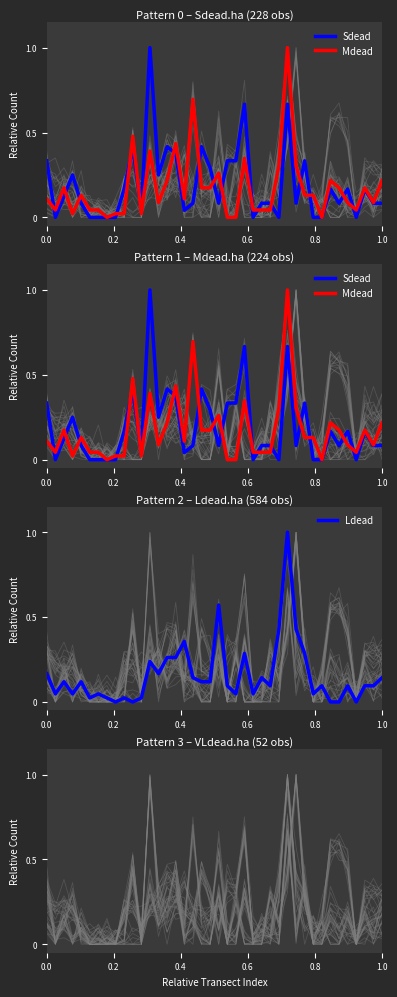

What are all the series names shown in the legend?

Sdead, Mdead, Ldead